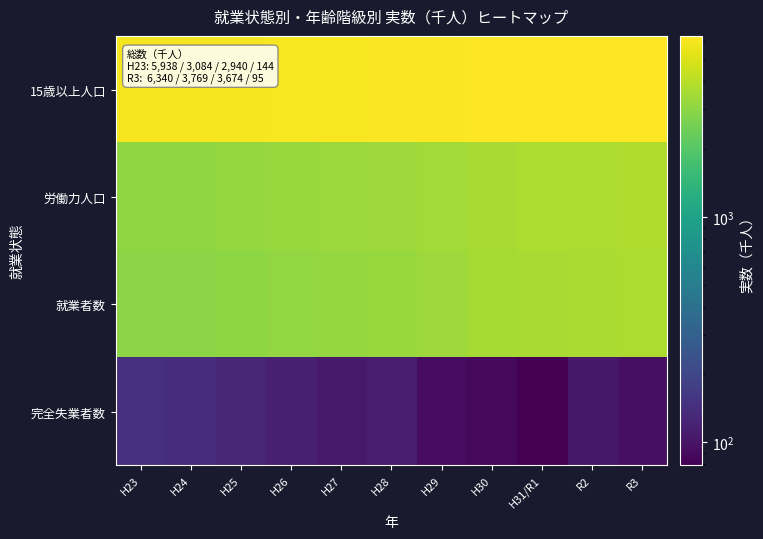

Reading left to right, what are all the values shown in this chart?

15歳以上人口: H23=5938	H24=5962	H25=5989	H26=6026	H27=6072	H28=6144	H29=6197	H30=6250	H31/R1=6303	R2=6342	R3=6340
労働力人口: H23=3084	H24=3078	H25=3160	H26=3247	H27=3274	H28=3338	H29=3442	H30=3591	H31/R1=3670	R2=3724	R3=3769
就業者数: H23=2940	H24=2940	H25=3033	H26=3129	H27=3168	H28=3229	H29=3349	H30=3504	H31/R1=3590	R2=3619	R3=3674
完全失業者数: H23=144	H24=138	H25=127	H26=117	H27=106	H28=110	H29=92	H30=87	H31/R1=79	R2=105	R3=95